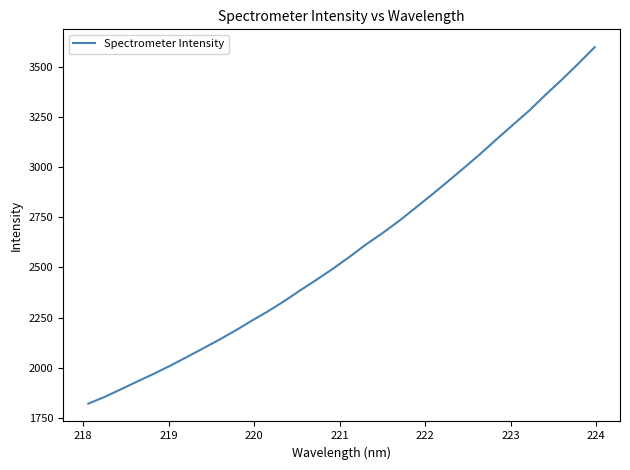

What is the difference between the maximum and minimum values?

1780.4